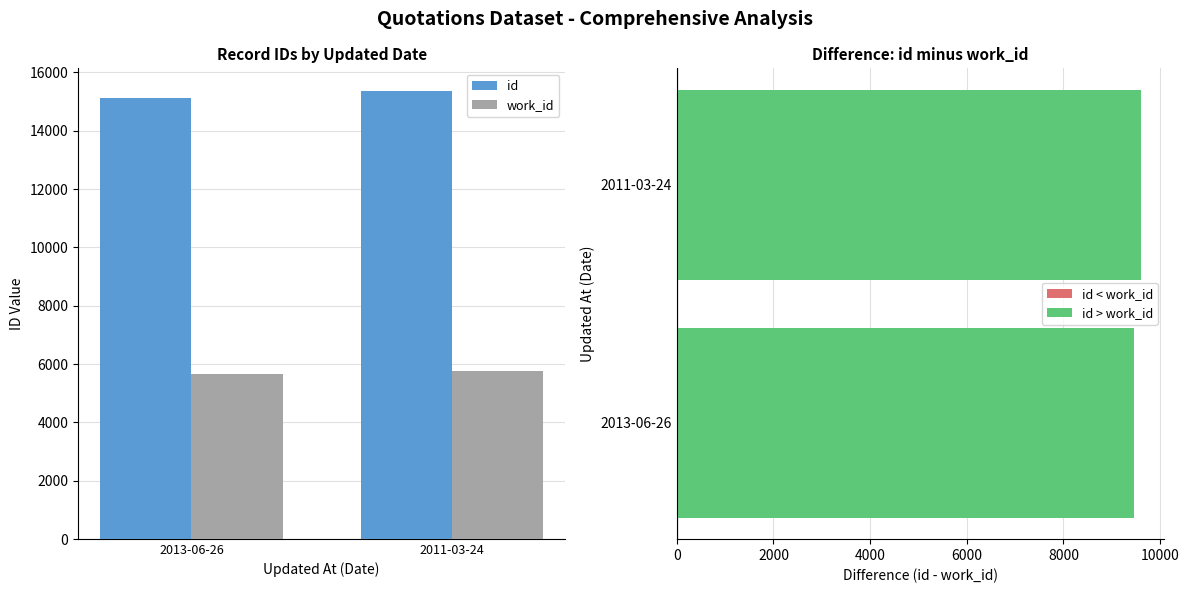

What is the value of the work_id bar at the 1st from the left?

5657